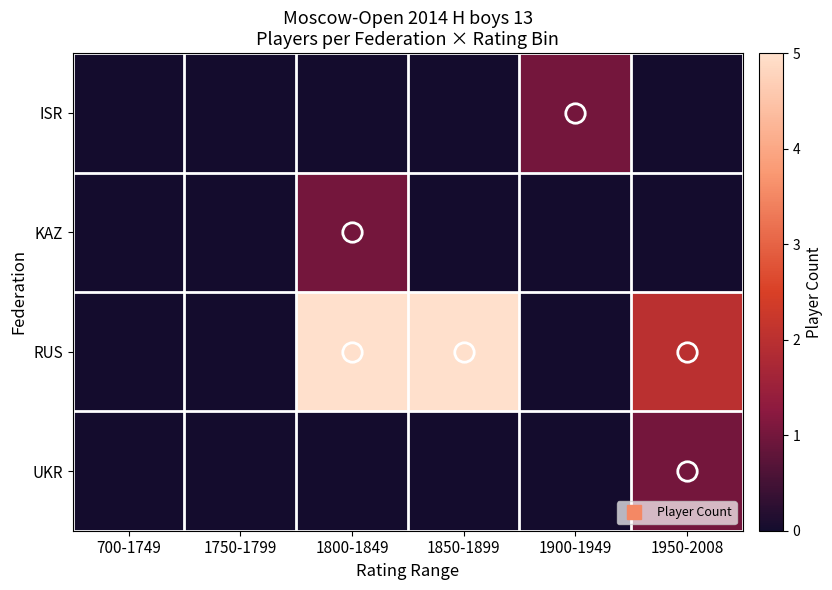

Which series changed the most between 1750-1799 and 1900-1949?

ISR